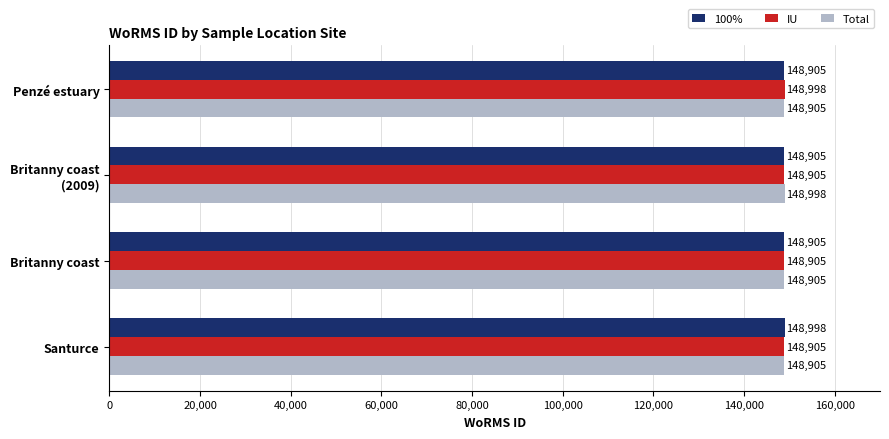

At how many categories does at least one series exceed 148957?

3